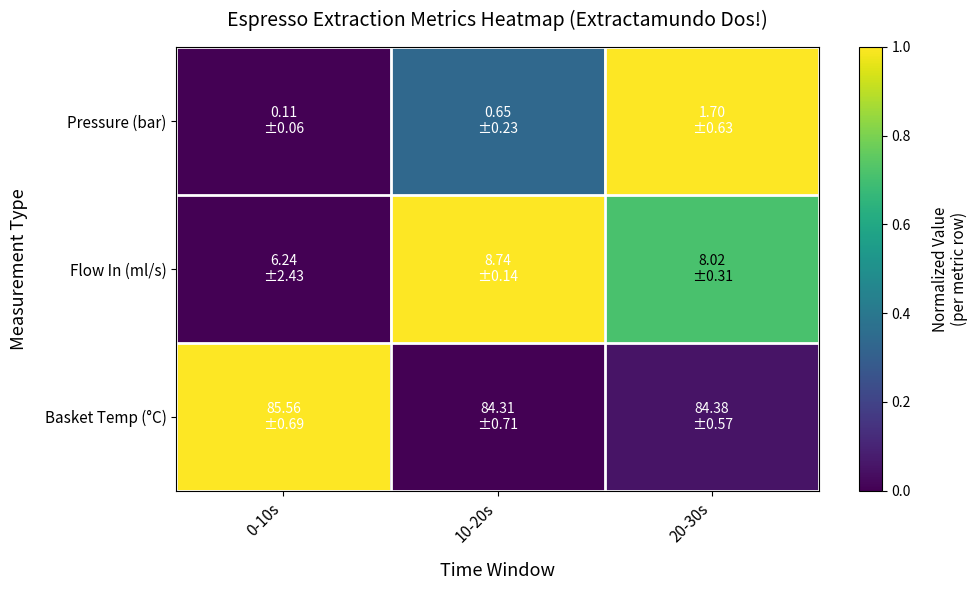

How many series are shown in this chart?

3